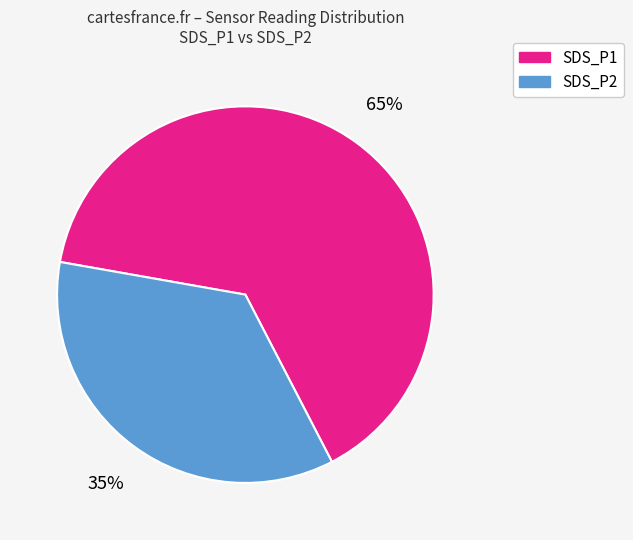

To the nearest percent, what is the combined percentage of SDS_P2 and SDS_P1?

100%